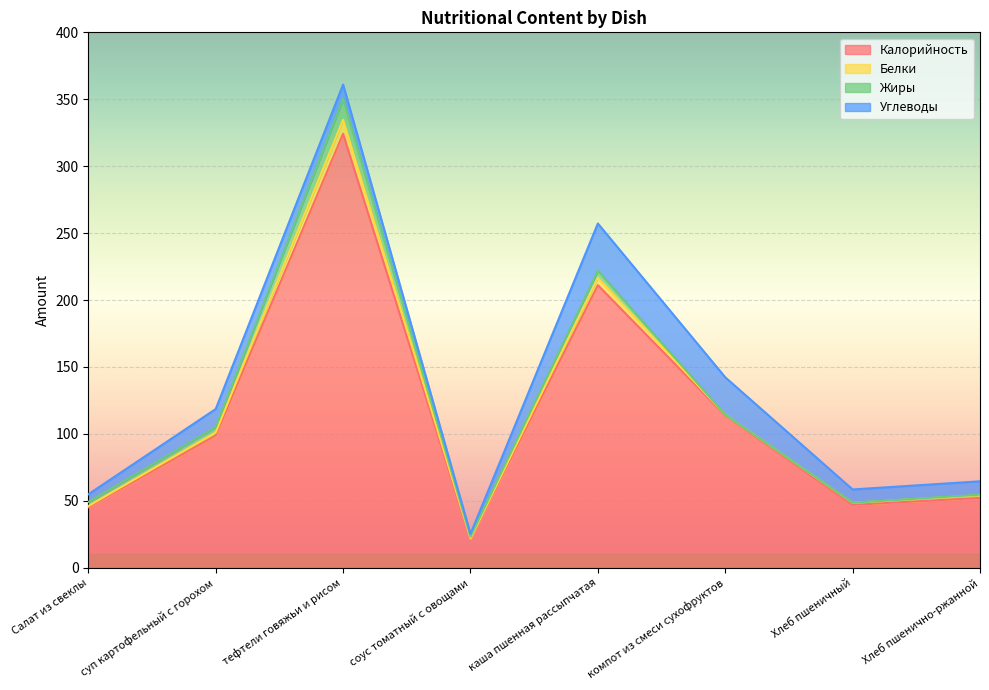

What is the maximum value shown in the chart?

324.2